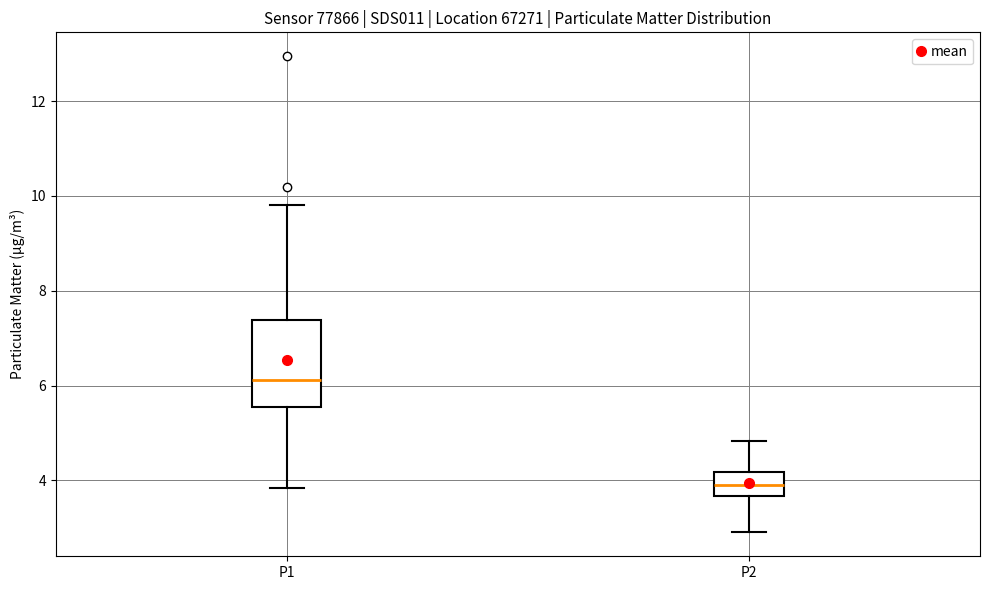

Where is the lower edge of the box for P1 on the y-axis? The values are not printed on the chart, so give them approximately, as read against the axis.

5.6